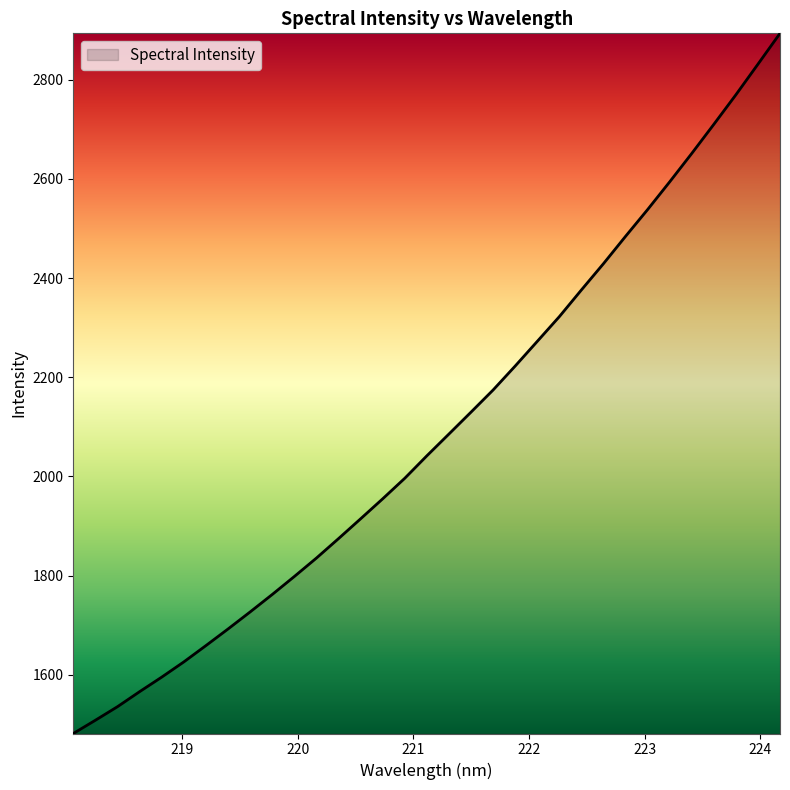

What is the difference between the maximum and minimum values?

1411.9